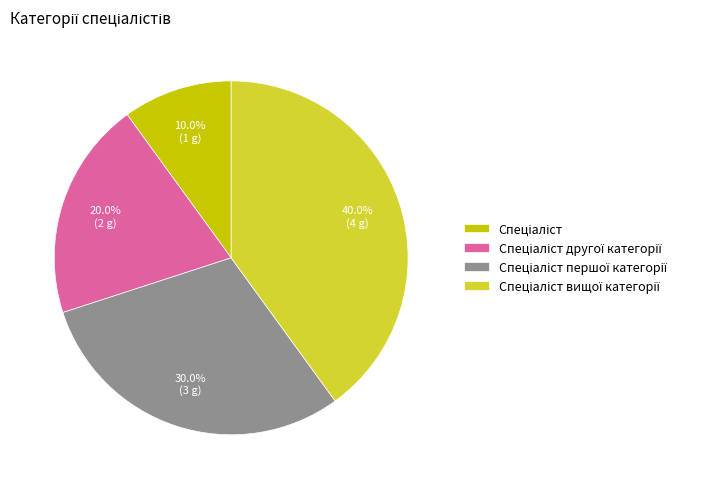

Is there any slice that represents more than half of the pie?

No